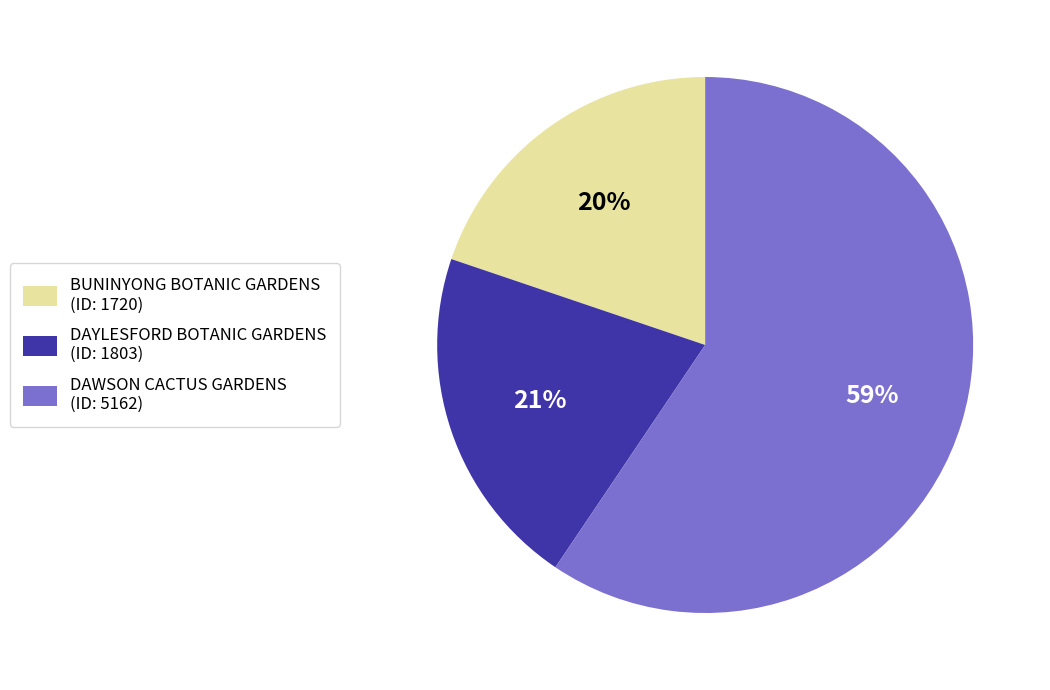

Between BUNINYONG BOTANIC GARDENS and DAWSON CACTUS GARDENS, which is larger?

DAWSON CACTUS GARDENS